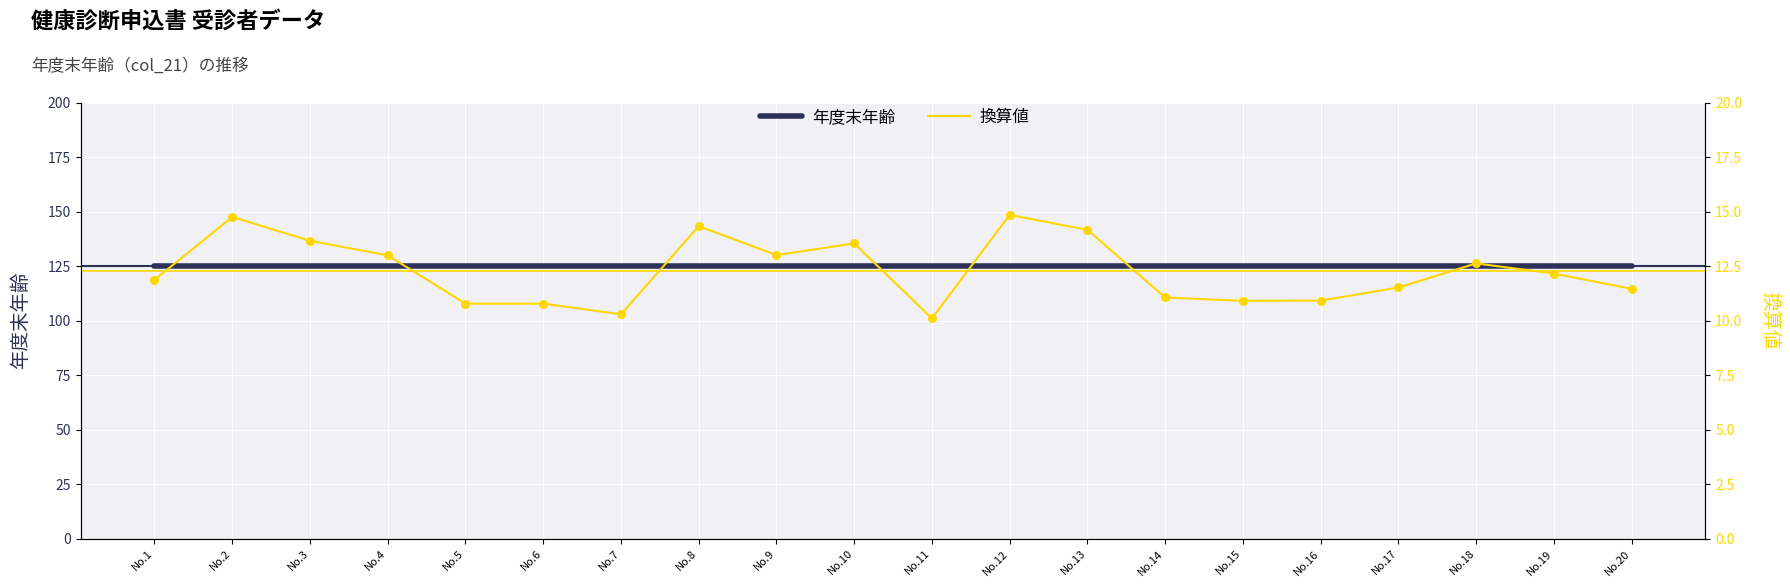

At which category is the sum across all series the highest?

No.12